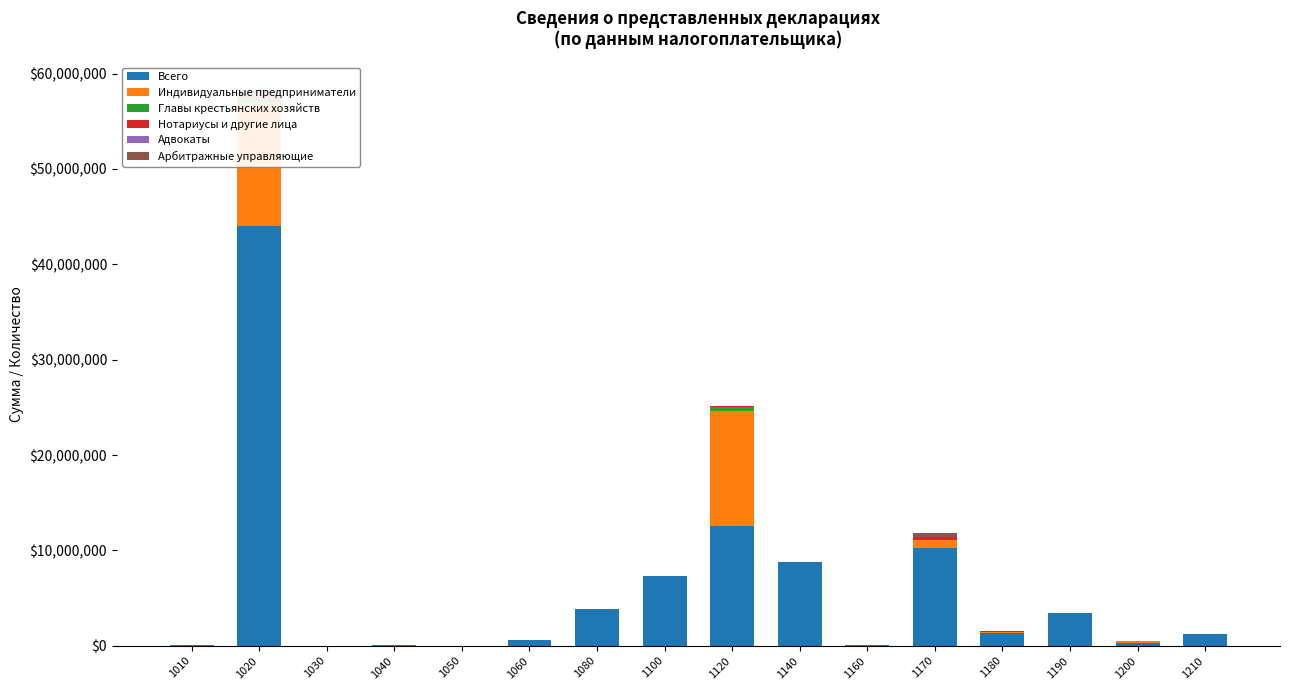

Rank the series at 1210 from highest to lowest value.

Всего, Индивидуальные предприниматели, Нотариусы и другие лица, Арбитражные управляющие, Главы крестьянских хозяйств, Адвокаты